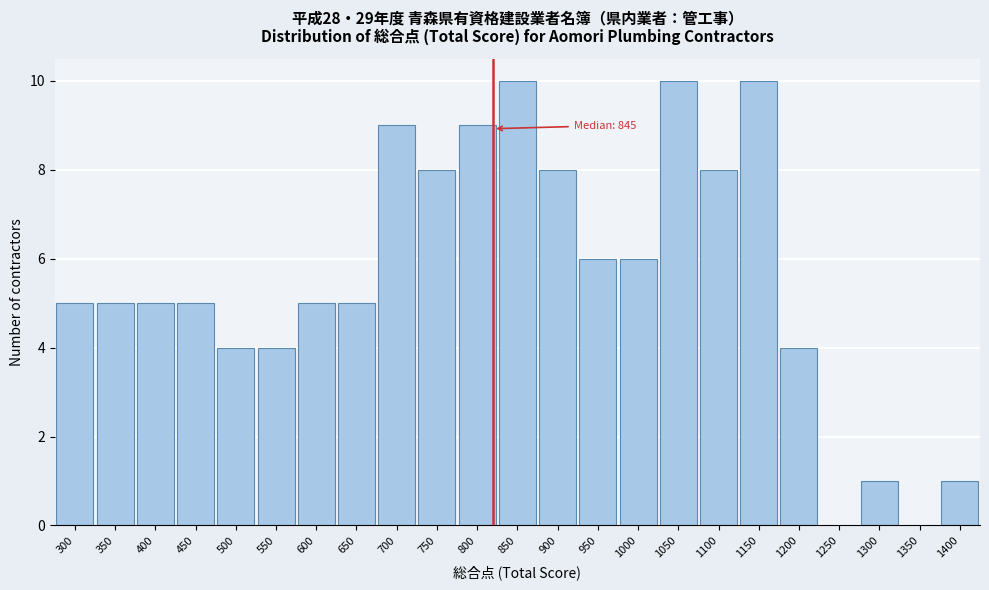

Reading left to right, list all the values displayed in this chart.

300=5	350=5	400=5	450=5	500=4	550=4	600=5	650=5	700=9	750=8	800=9	850=10	900=8	950=6	1000=6	1050=10	1100=8	1150=10	1200=4	1250=0	1300=1	1350=0	1400=1